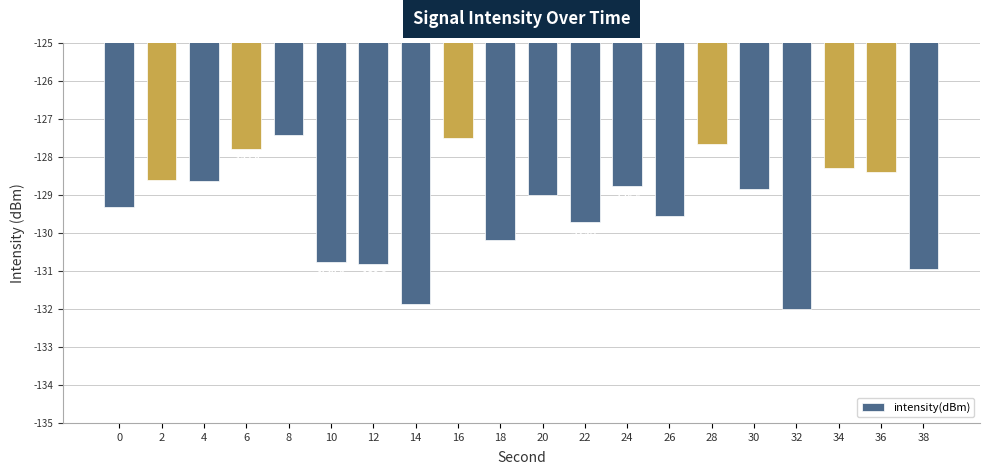

What is the difference between the values at 24 and 8?

1.4